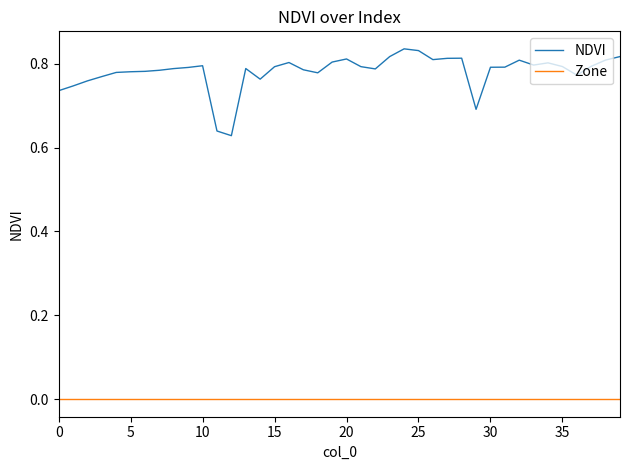

Which series has the largest total across all categories?

NDVI